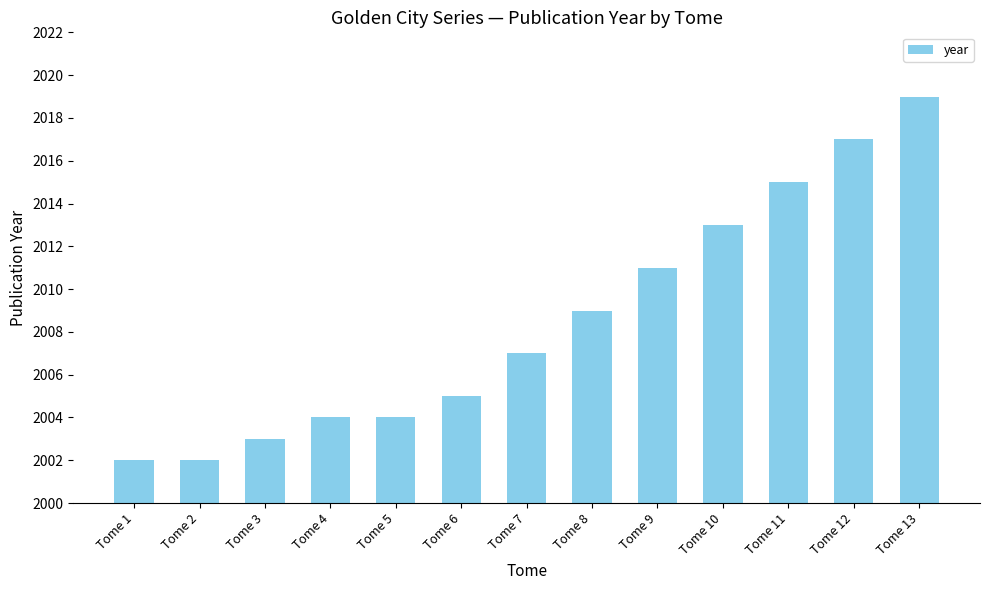

Reading left to right, list all the values displayed in this chart.

Tome 1=2002	Tome 2=2002	Tome 3=2003	Tome 4=2004	Tome 5=2004	Tome 6=2005	Tome 7=2007	Tome 8=2009	Tome 9=2011	Tome 10=2013	Tome 11=2015	Tome 12=2017	Tome 13=2019